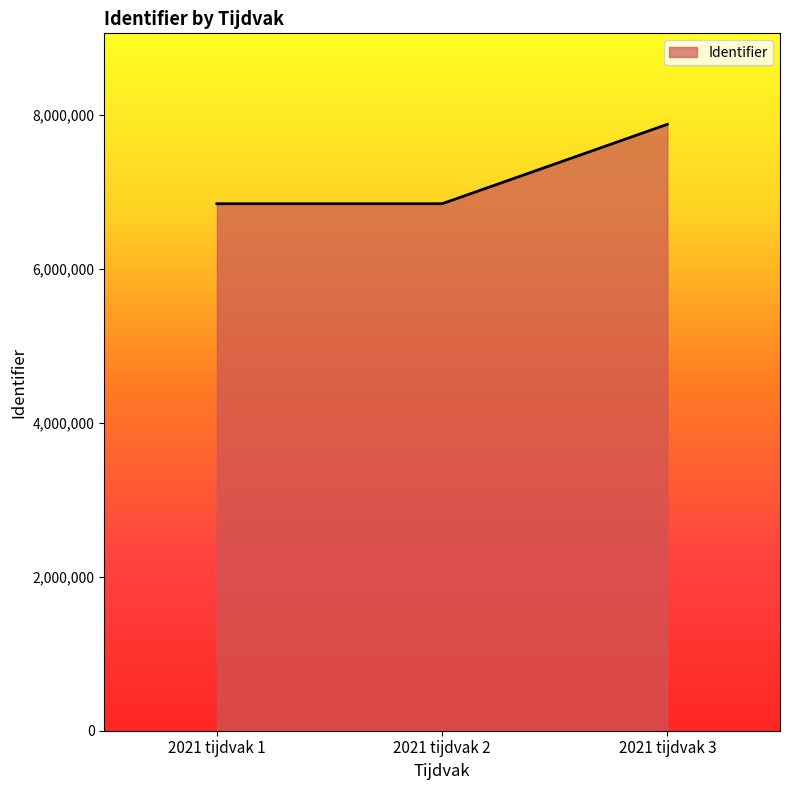

What is the maximum value shown in the chart?

7880079